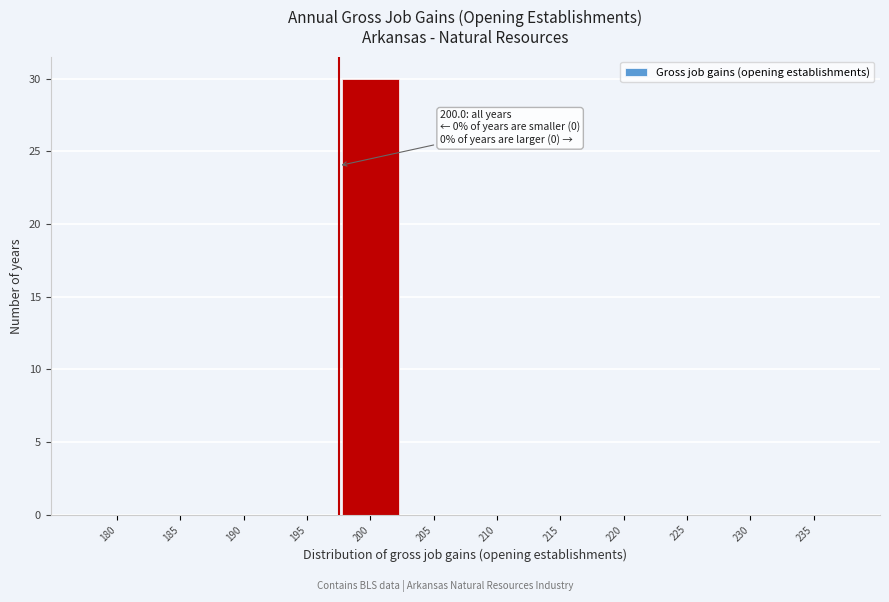

Reading right to left, extract all data points from this chart.

235=0	230=0	225=0	220=0	215=0	210=0	205=0	200=30	195=0	190=0	185=0	180=0